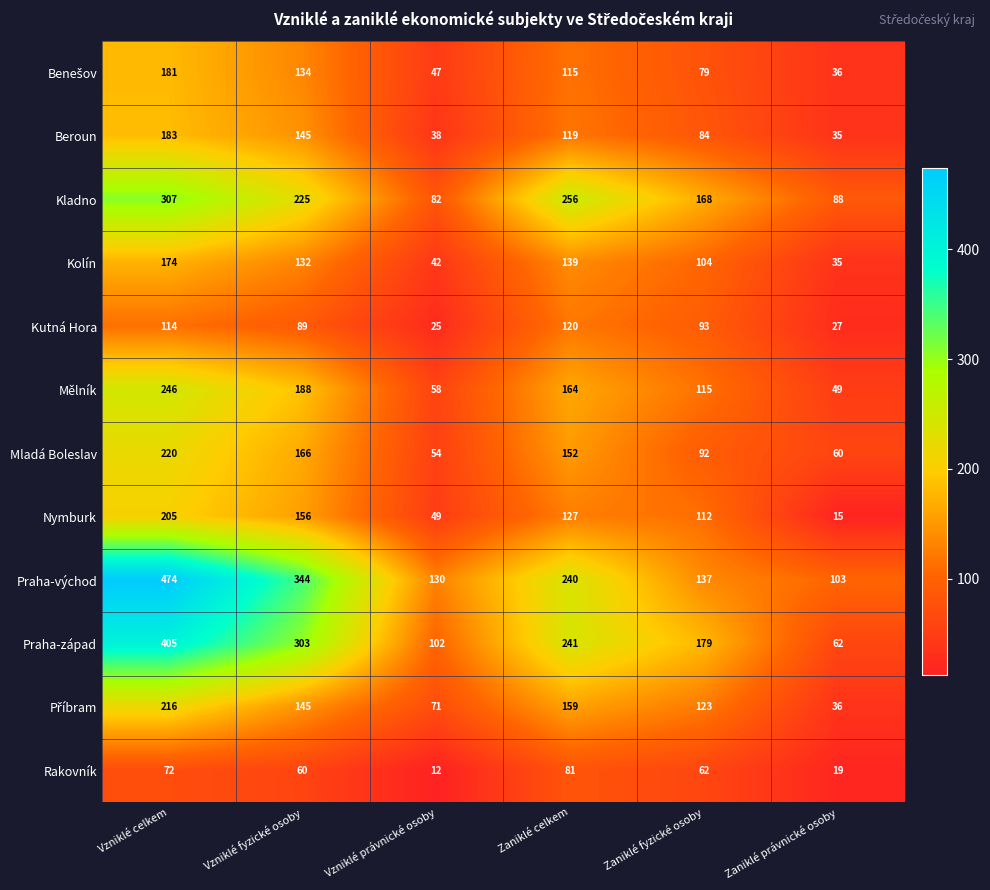

Rank the categories by Kladno value from lowest to highest.

Vzniklé právnické osoby, Zaniklé právnické osoby, Zaniklé fyzické osoby, Vzniklé fyzické osoby, Zaniklé celkem, Vzniklé celkem